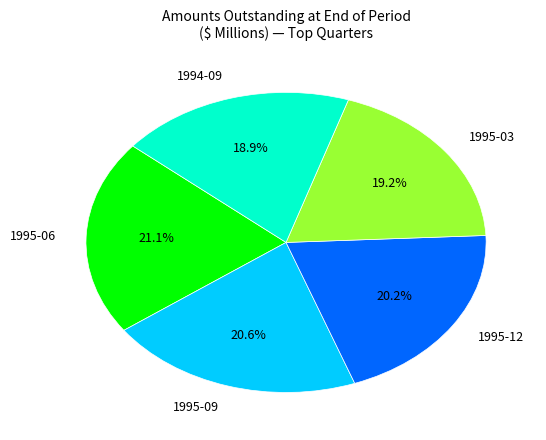

Between 1994-09 and 1995-09, which is larger?

1995-09